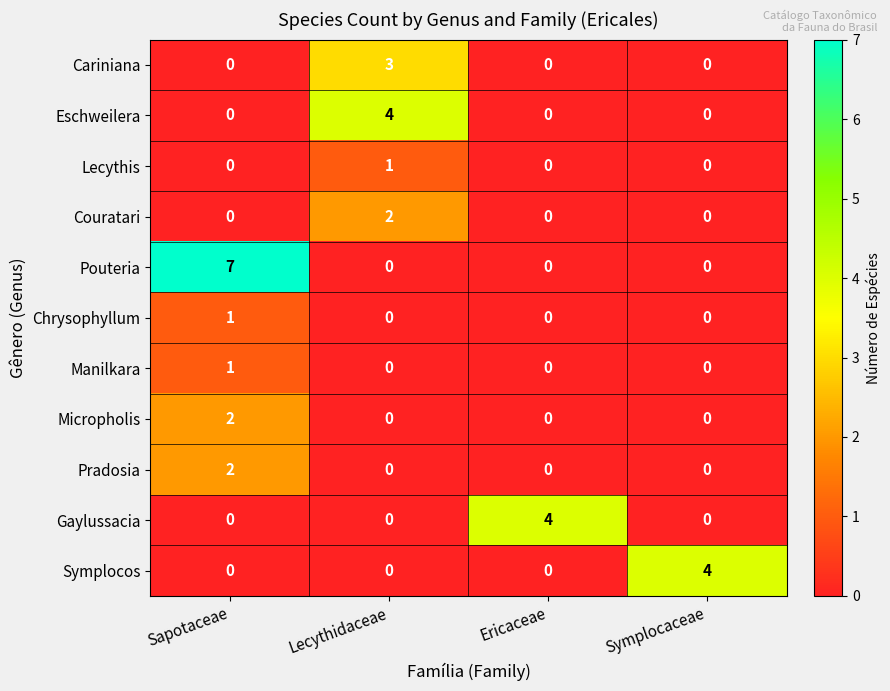

What is the maximum value shown in the chart?

7